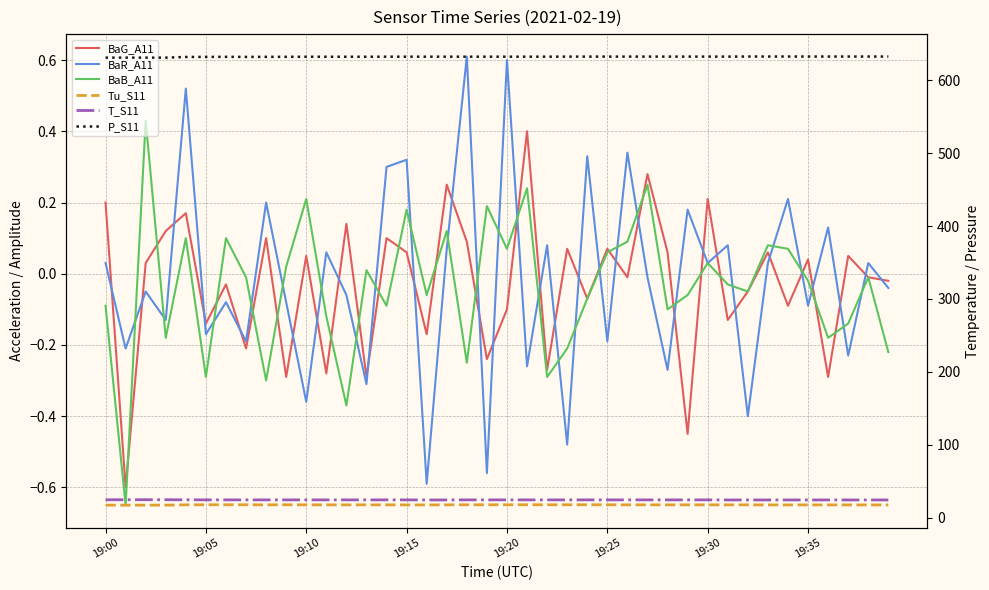

At which label is BaB_A11 closest to 0?

19:35